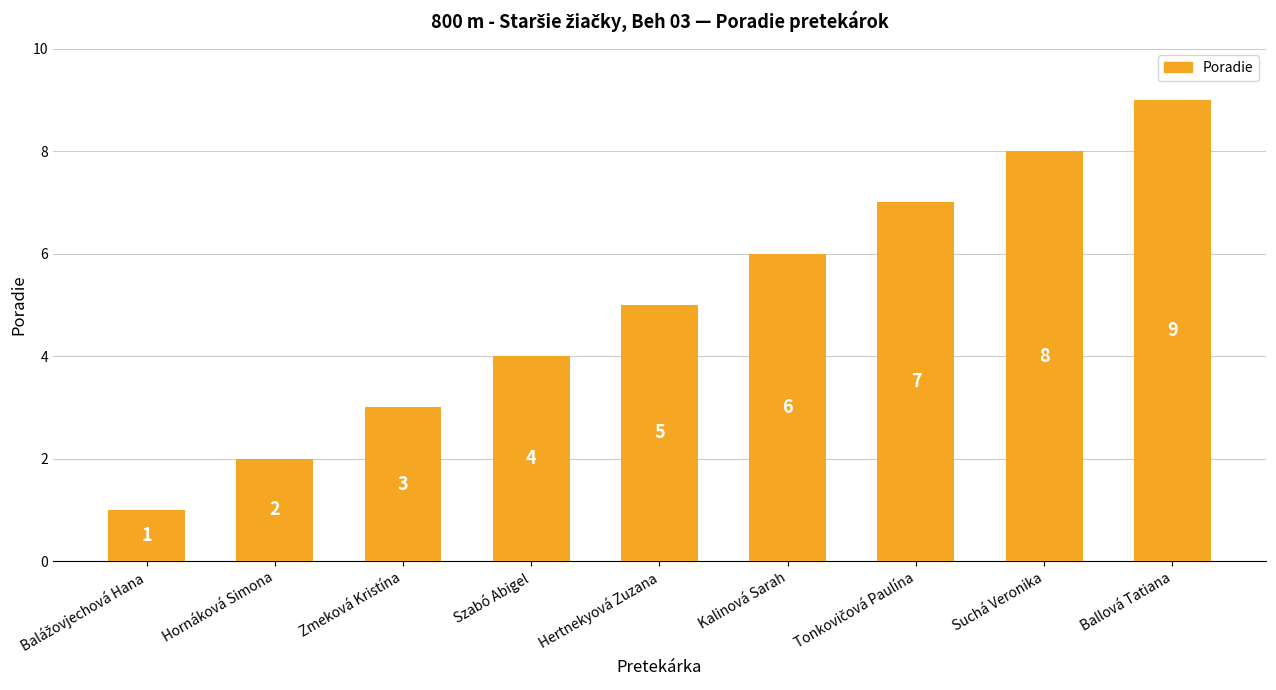

What is the difference between the values at Zmeková Kristína and Hornáková Simona?

1